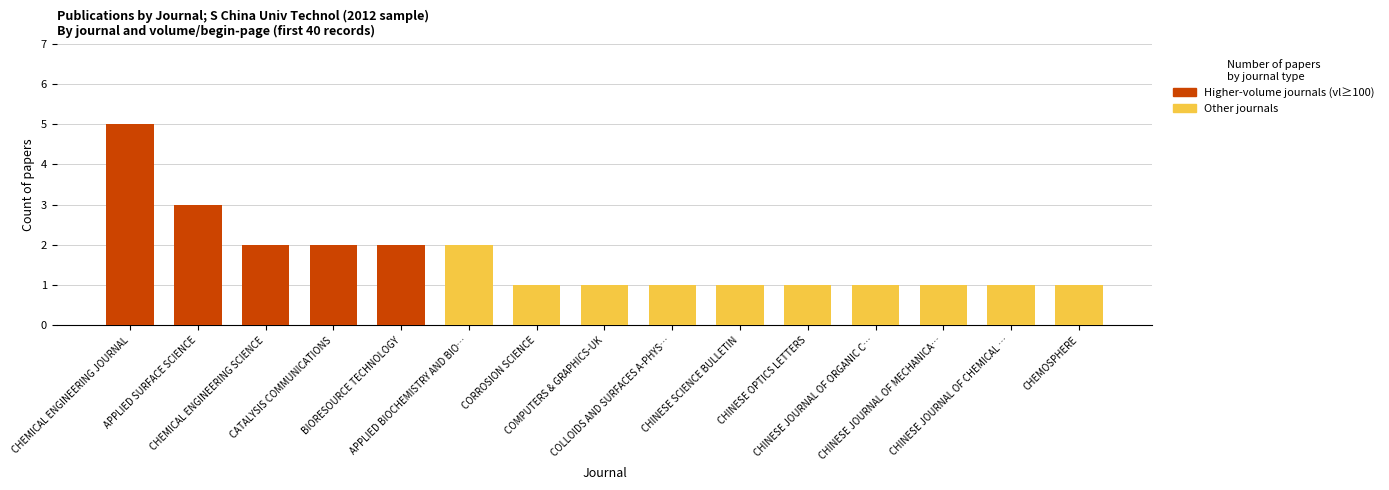

How many groups of bars are there?

15